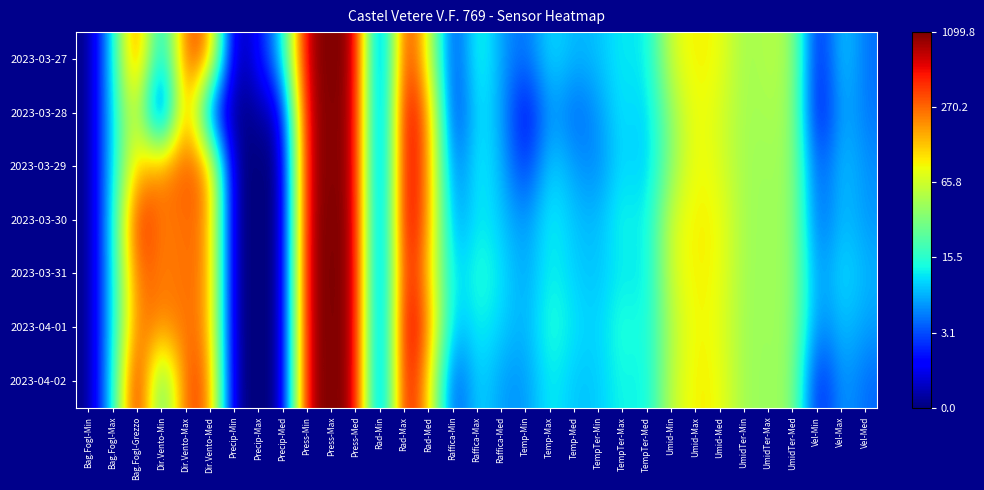

What is the spread (max minus min) of values at Bag.Fogl-Grezzo?

2.1